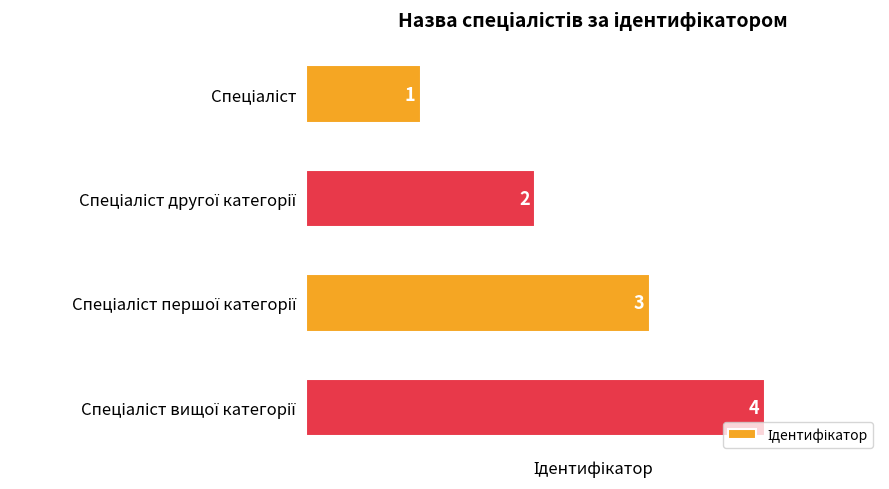

How many values are below 3?

2